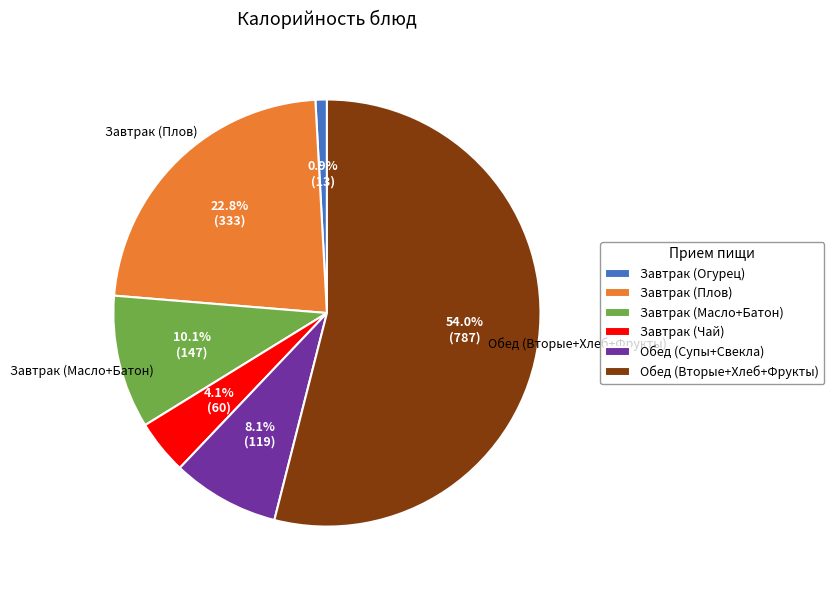

Rank the categories by value from highest to lowest.

Обед (Вторые+Хлеб+Фрукты), Завтрак (Плов), Завтрак (Масло+Батон), Обед (Супы+Свекла), Завтрак (Чай), Завтрак (Огурец)